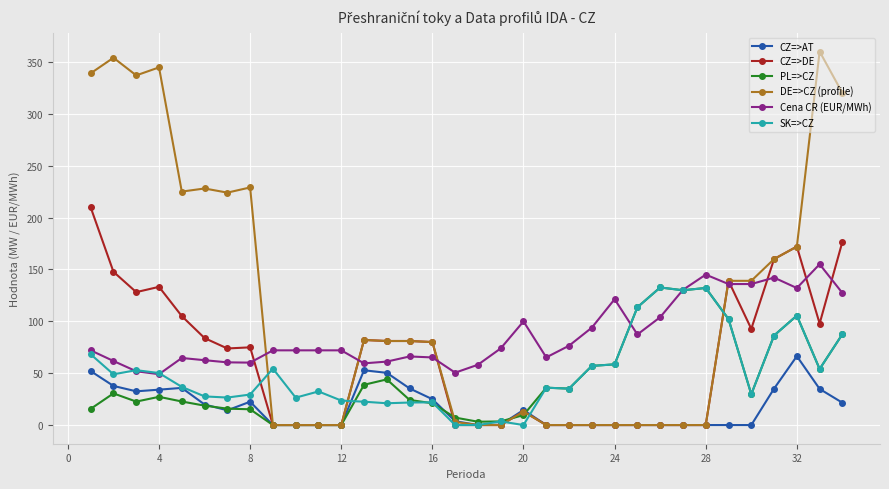

True or false: SK=>CZ has more than 0 points higher than both neighbors.

True